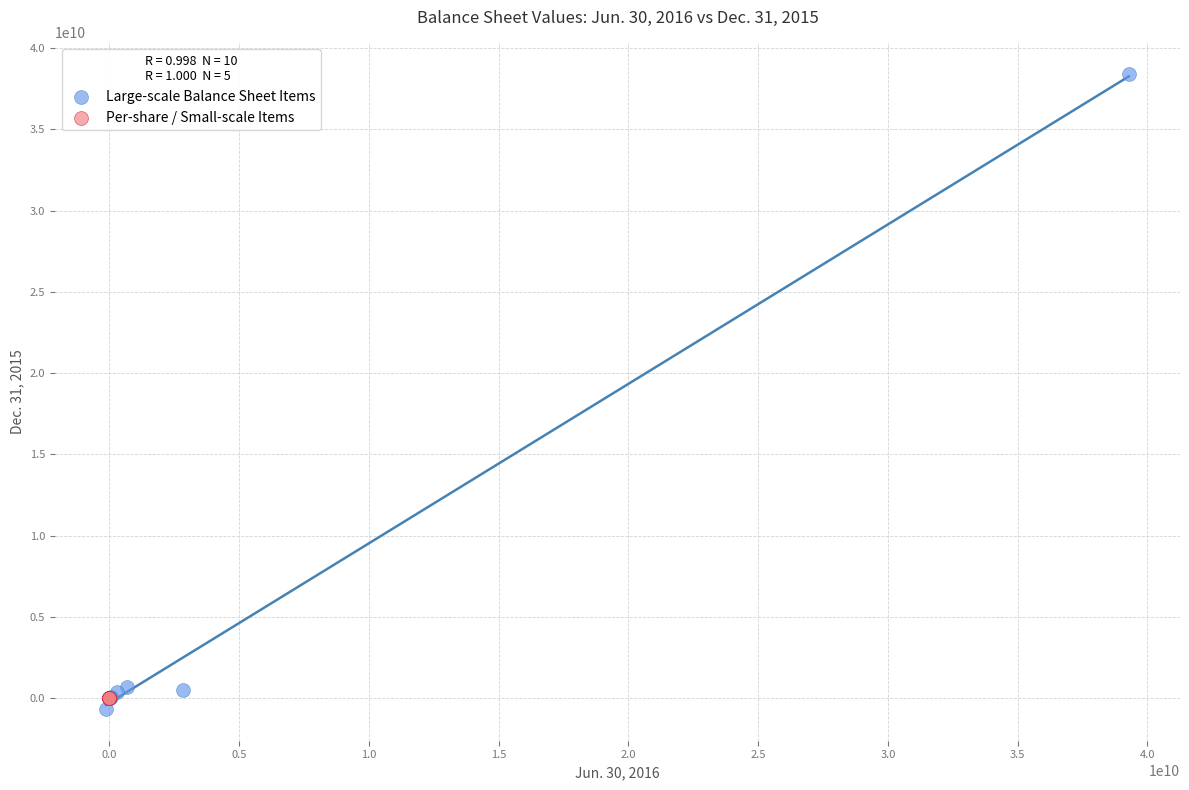

Which series reaches the maximum Y coordinate?

Large-scale Balance Sheet Items